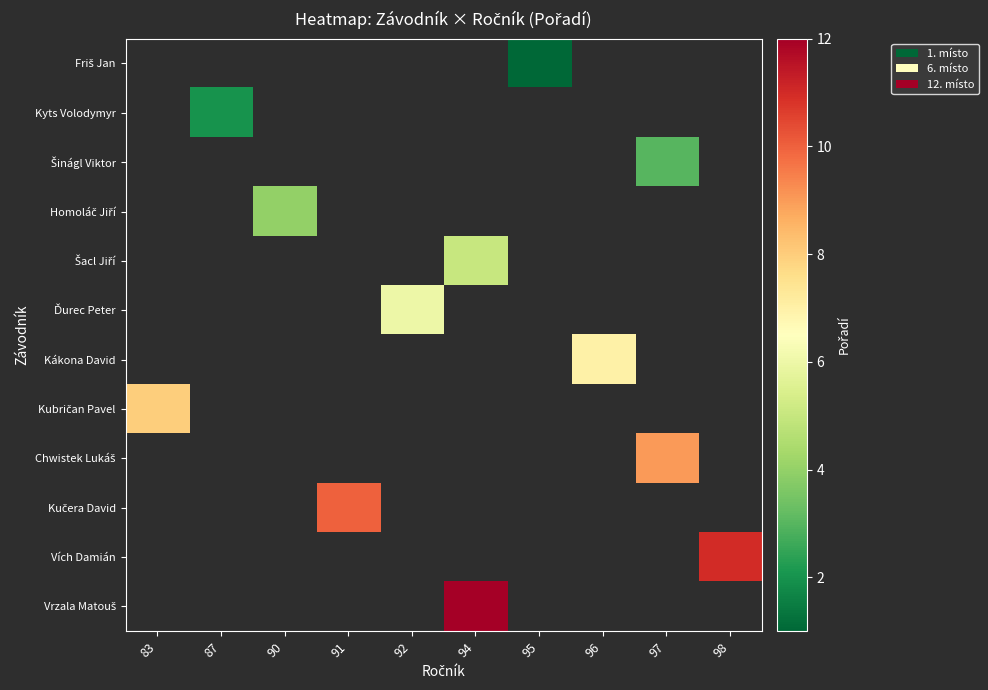

Which category has the highest value across all series?

94